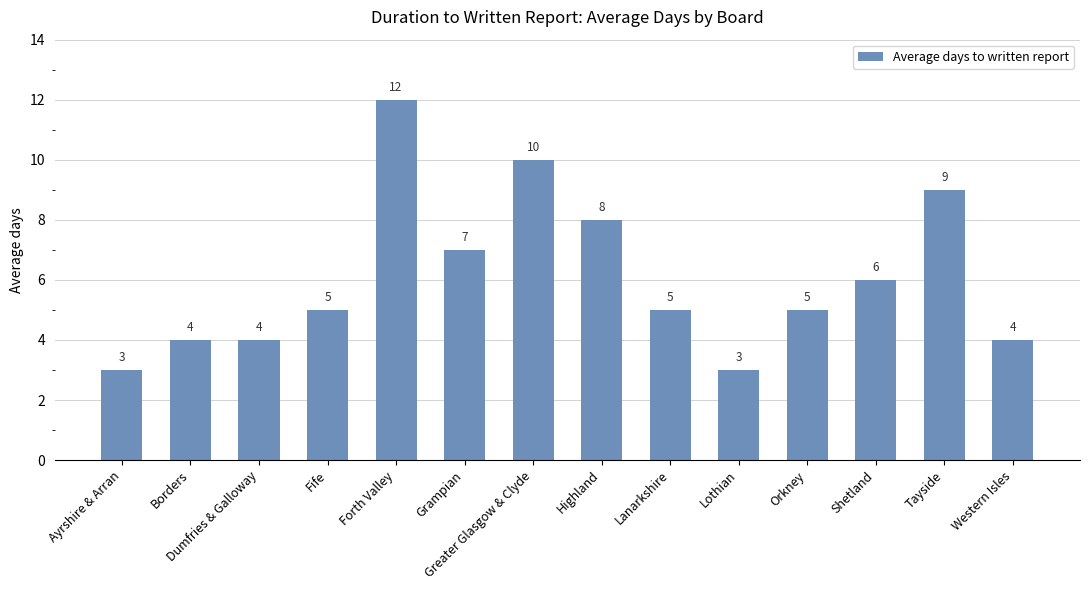

What is the change in value from Dumfries & Galloway to Lothian?

-1